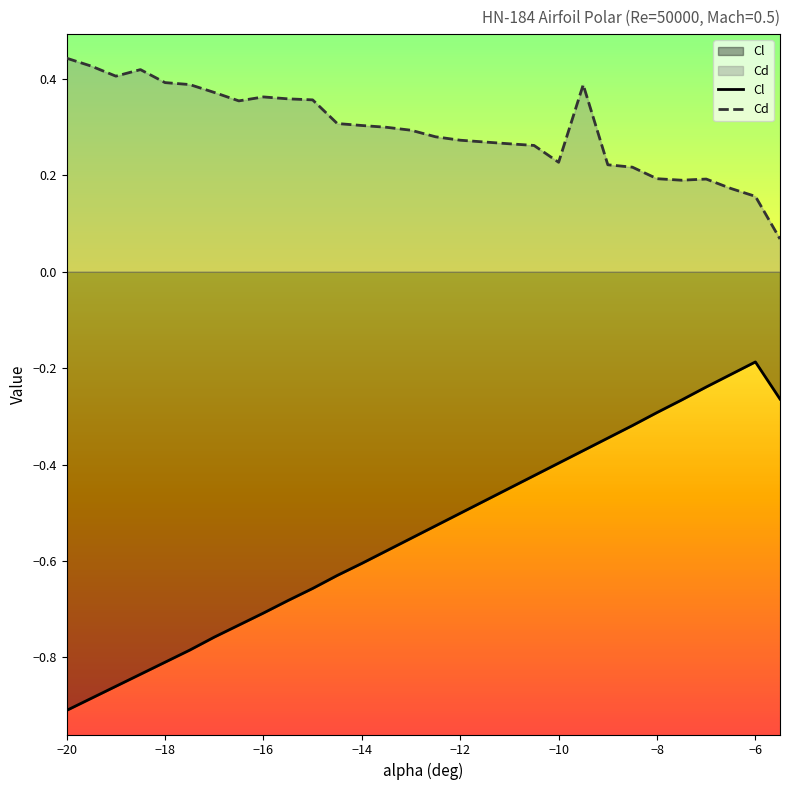

Is it true that Cl equals -0.3 at −20?

False